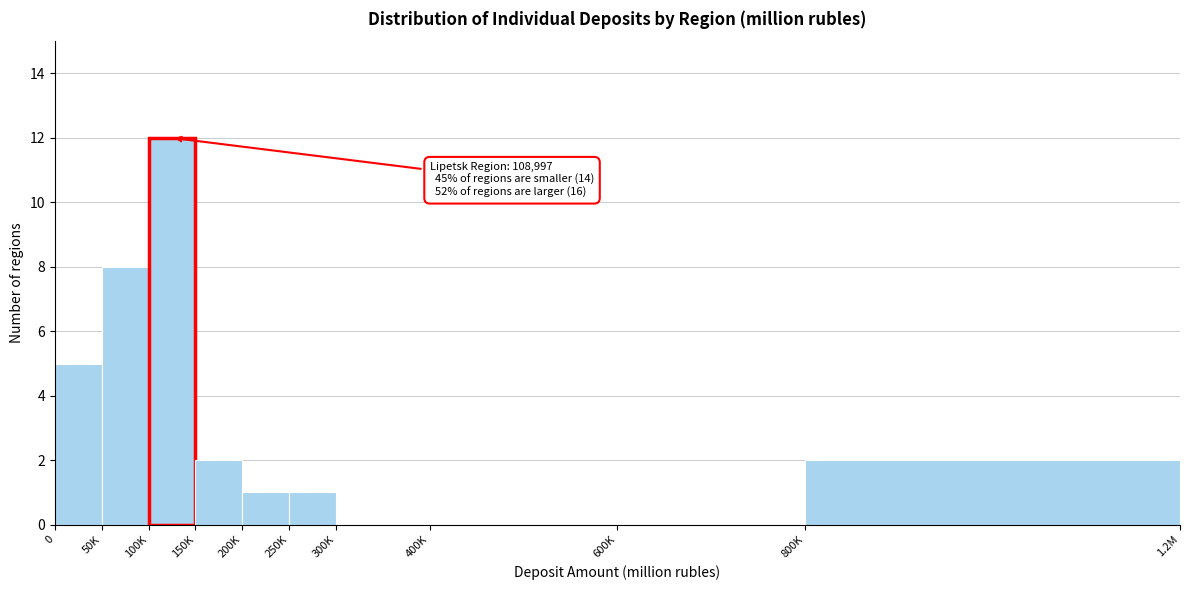

Reading left to right, what are all the values shown in this chart?

0=5	50K=8	100K=12	150K=2	200K=1	250K=1	300K=0	400K=0	600K=0	800K=2